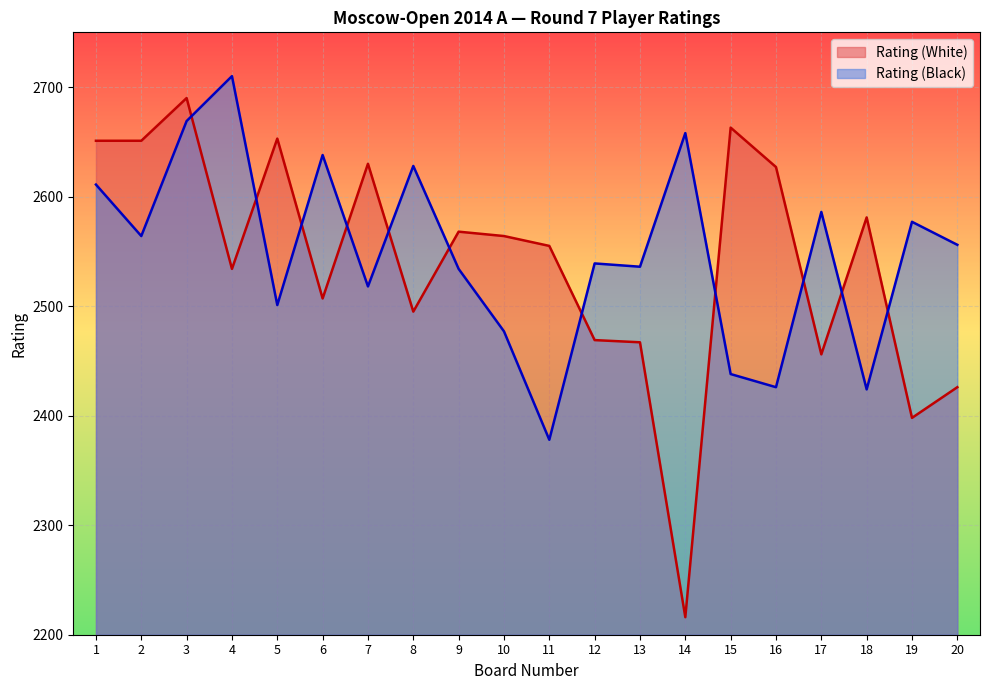

Count the number of categories in the chart.

20